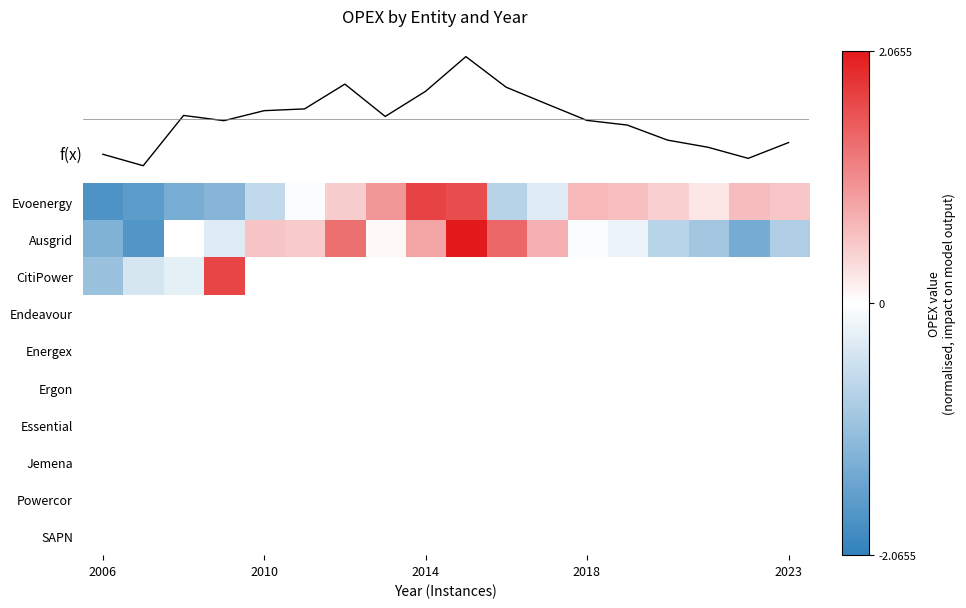

Count the number of categories in the chart.

18